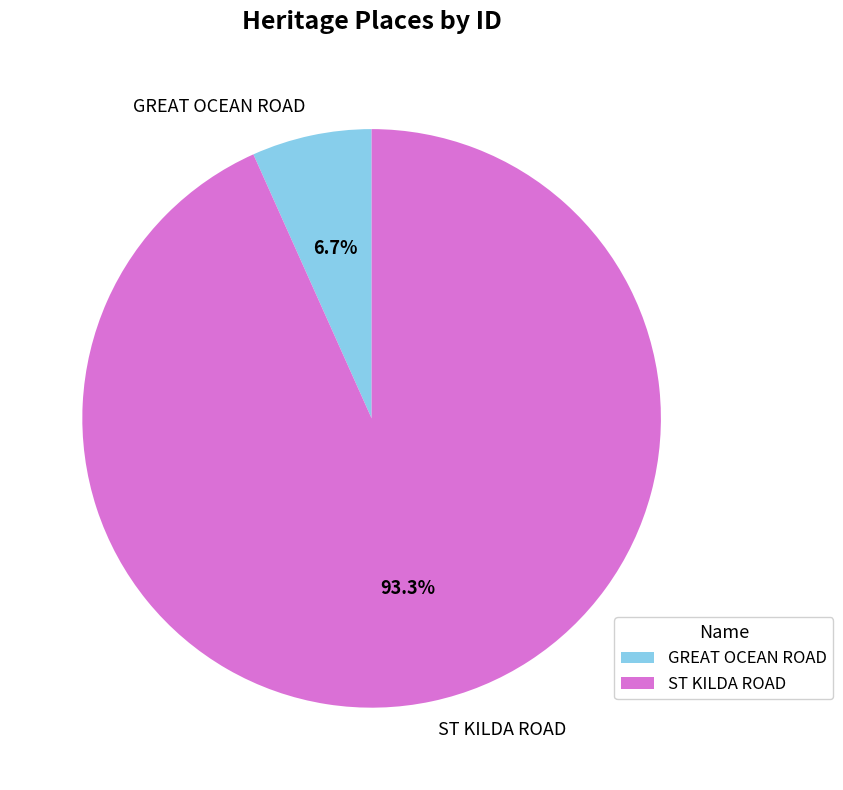

To the nearest percent, what portion does ST KILDA ROAD represent?

93%